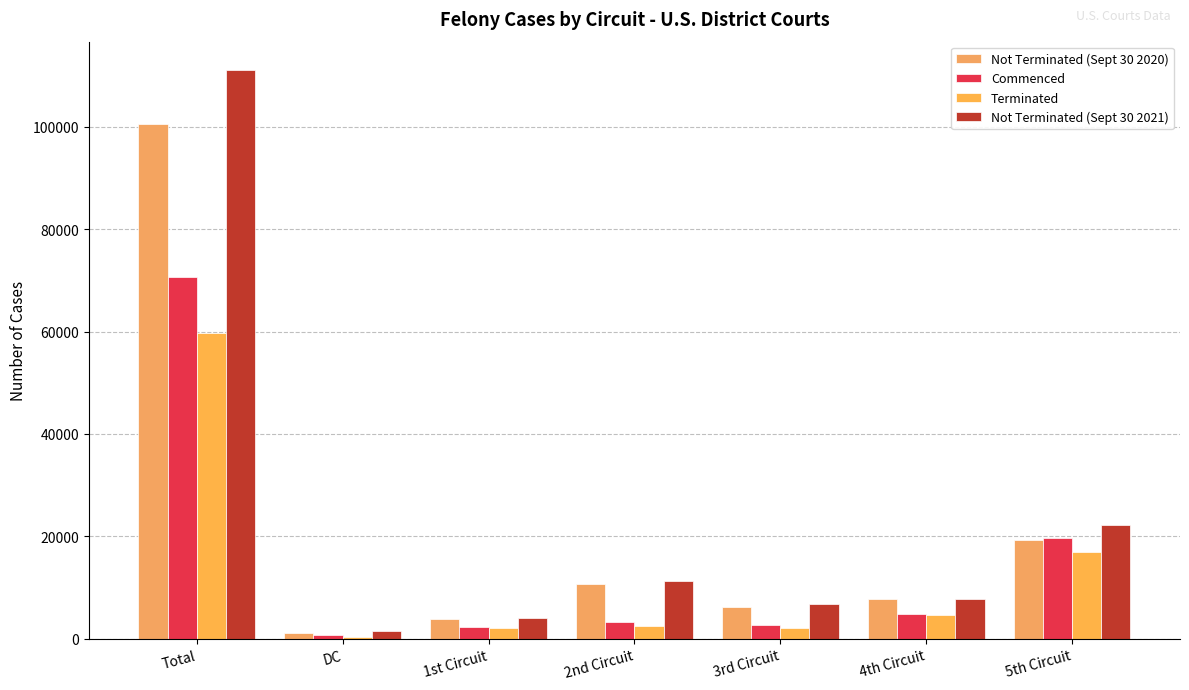

Are the bars grouped side by side (vs. stacked)?

Yes